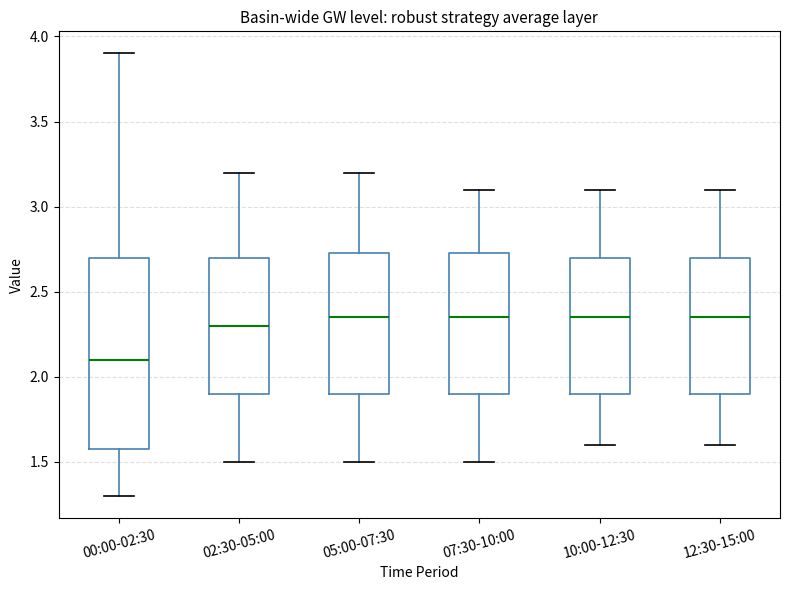

Reading left to right, transcribe this box plot: for each box, give where its median line is, the range the box spans, and where its two whiskers end, as read against the y-axis. The values are not printed on the chart, so give them approximately, as read against the axis.

00:00-02:30: median 2.10, box 1.60 to 2.70, whiskers 1.30 to 3.90
02:30-05:00: median 2.30, box 1.90 to 2.70, whiskers 1.50 to 3.20
05:00-07:30: median 2.35, box 1.90 to 2.75, whiskers 1.50 to 3.20
07:30-10:00: median 2.35, box 1.90 to 2.75, whiskers 1.50 to 3.10
10:00-12:30: median 2.35, box 1.90 to 2.70, whiskers 1.60 to 3.10
12:30-15:00: median 2.35, box 1.90 to 2.70, whiskers 1.60 to 3.10